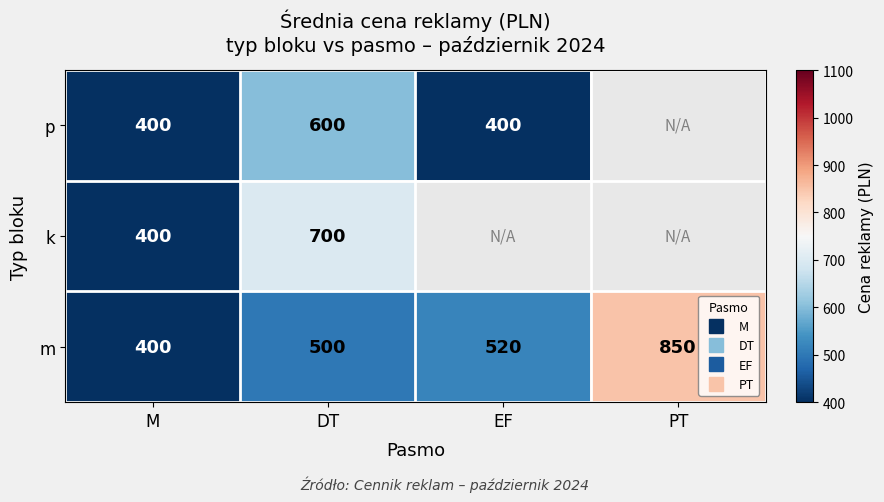

How many categories are shown in the chart?

4